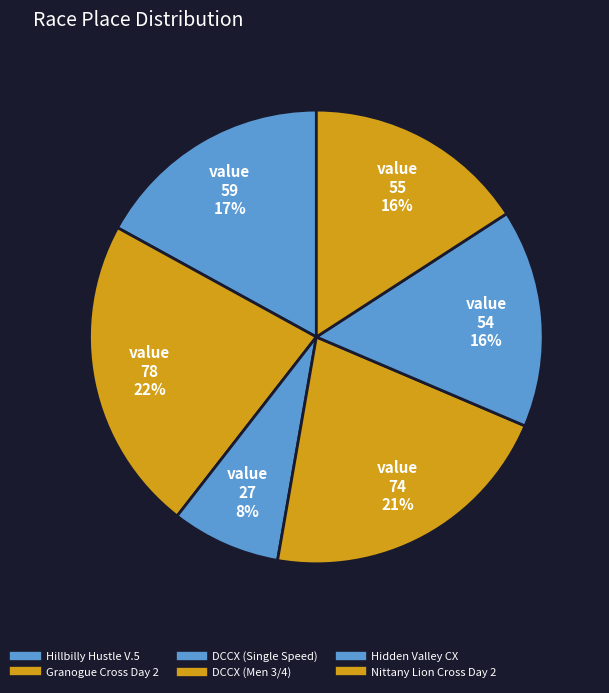

Is there any slice that represents more than half of the pie?

No